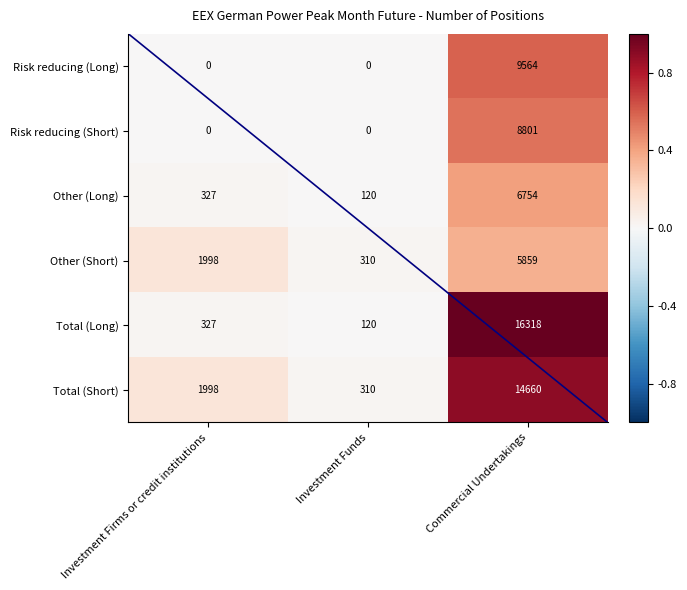

At which category is the sum across all series the highest?

Commercial Undertakings